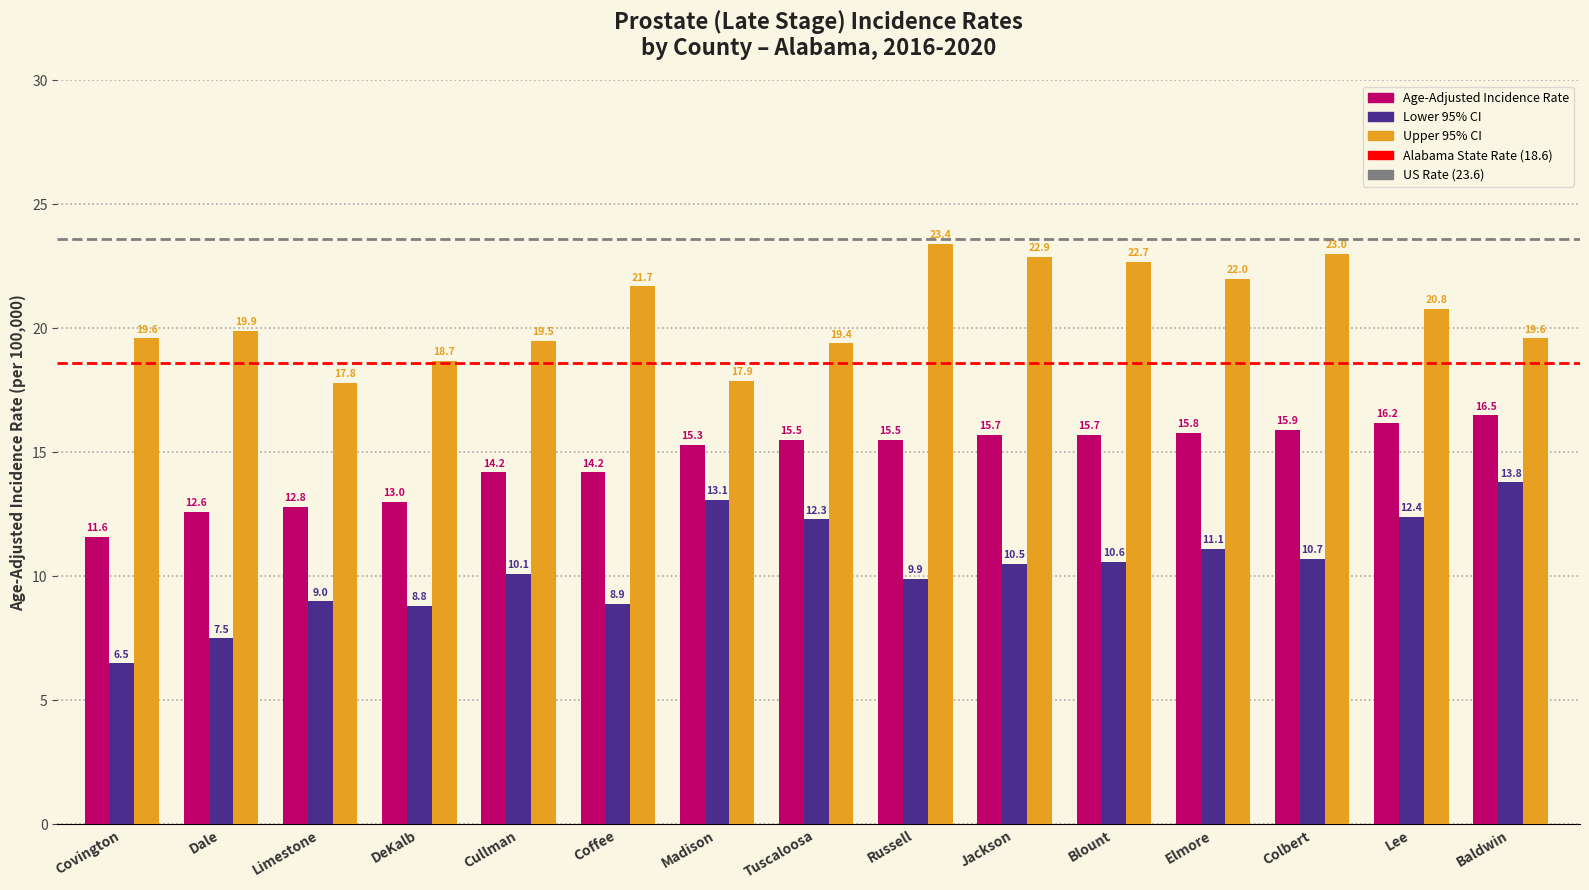

What is the difference between the Upper 95% CI values at Dale and Madison?

2.0